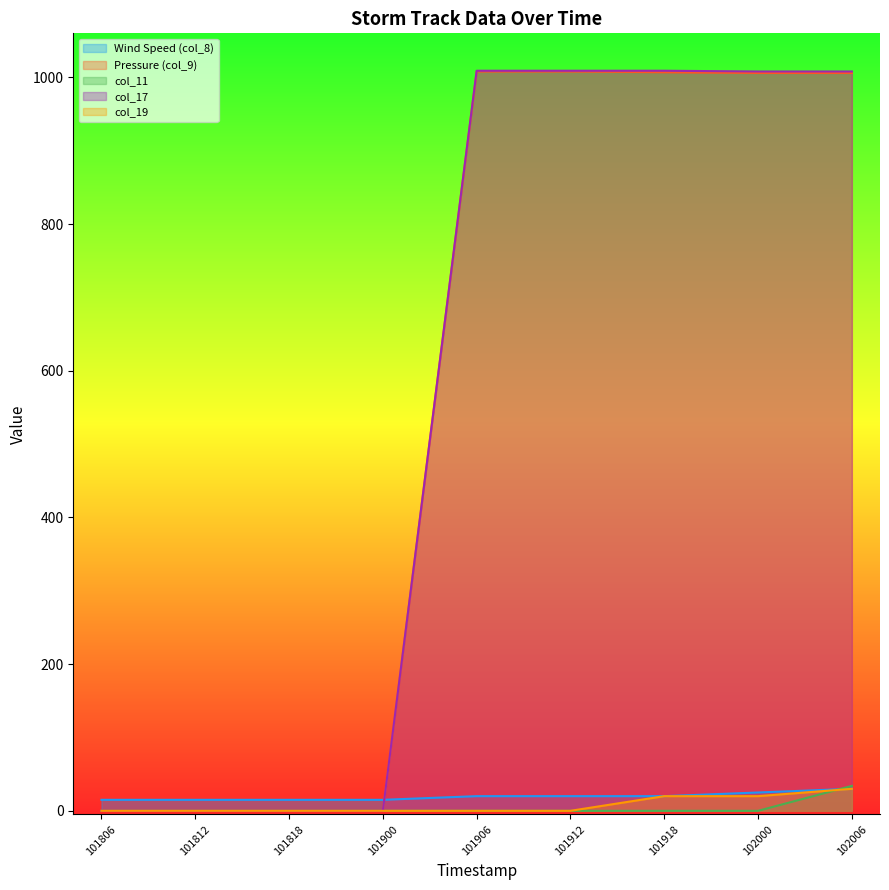

True or false: Pressure (col_9) has more than 2 points higher than both neighbors.

False